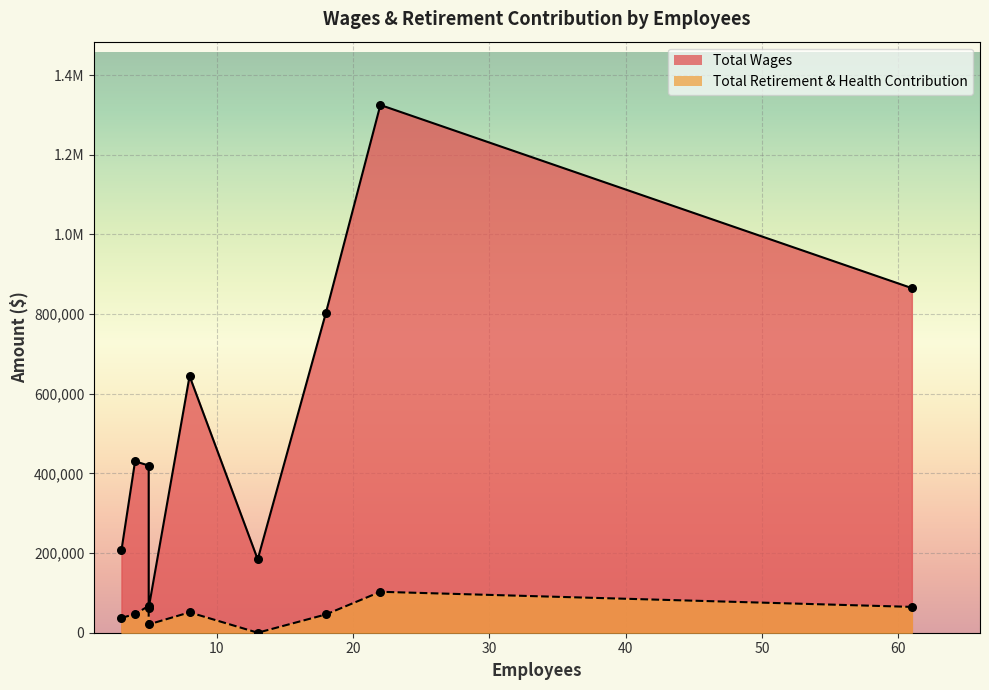

Which series reaches the minimum Y coordinate?

Total Retirement & Health Contribution